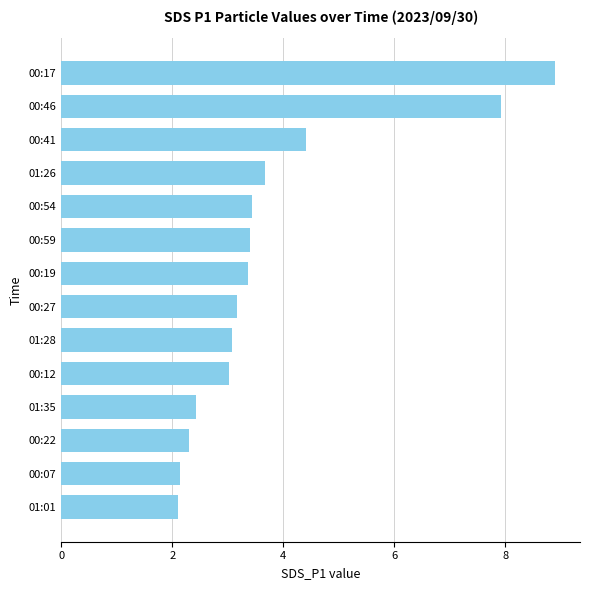

What is the label of the 2nd bar from the top?

00:46